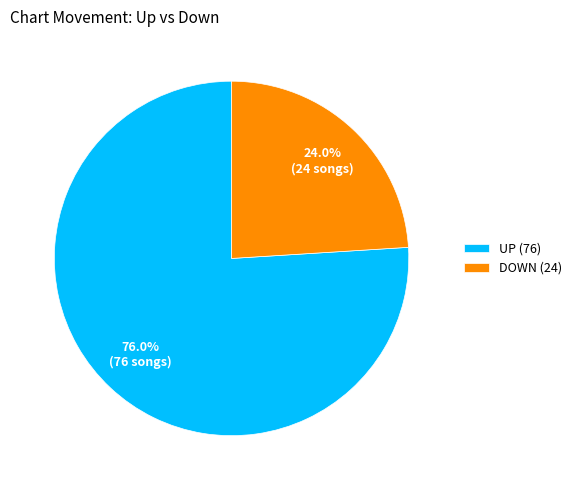

Rank the categories by value from highest to lowest.

UP (76), DOWN (24)